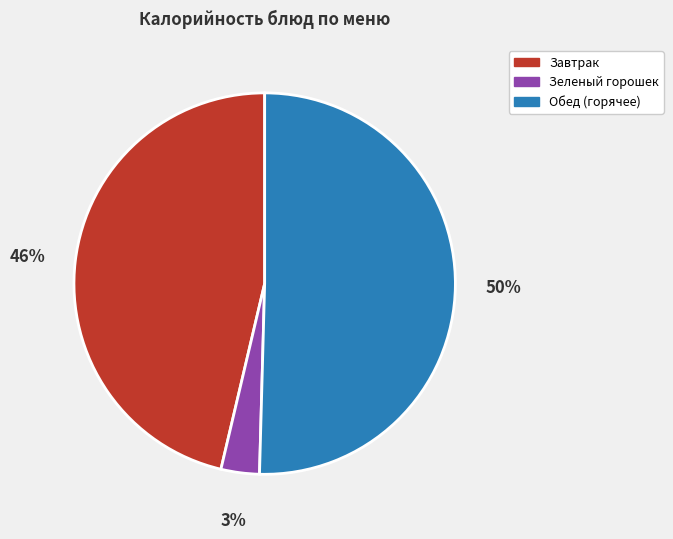

How many slices are in this pie chart?

3